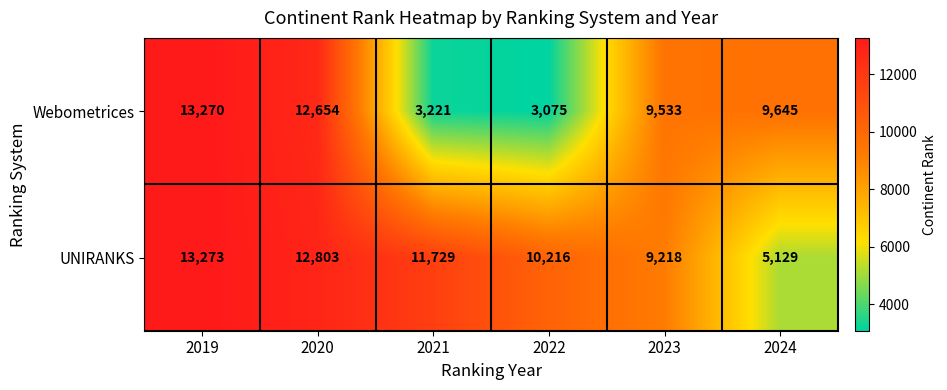

Which series has the largest range (max minus min)?

Webometrices